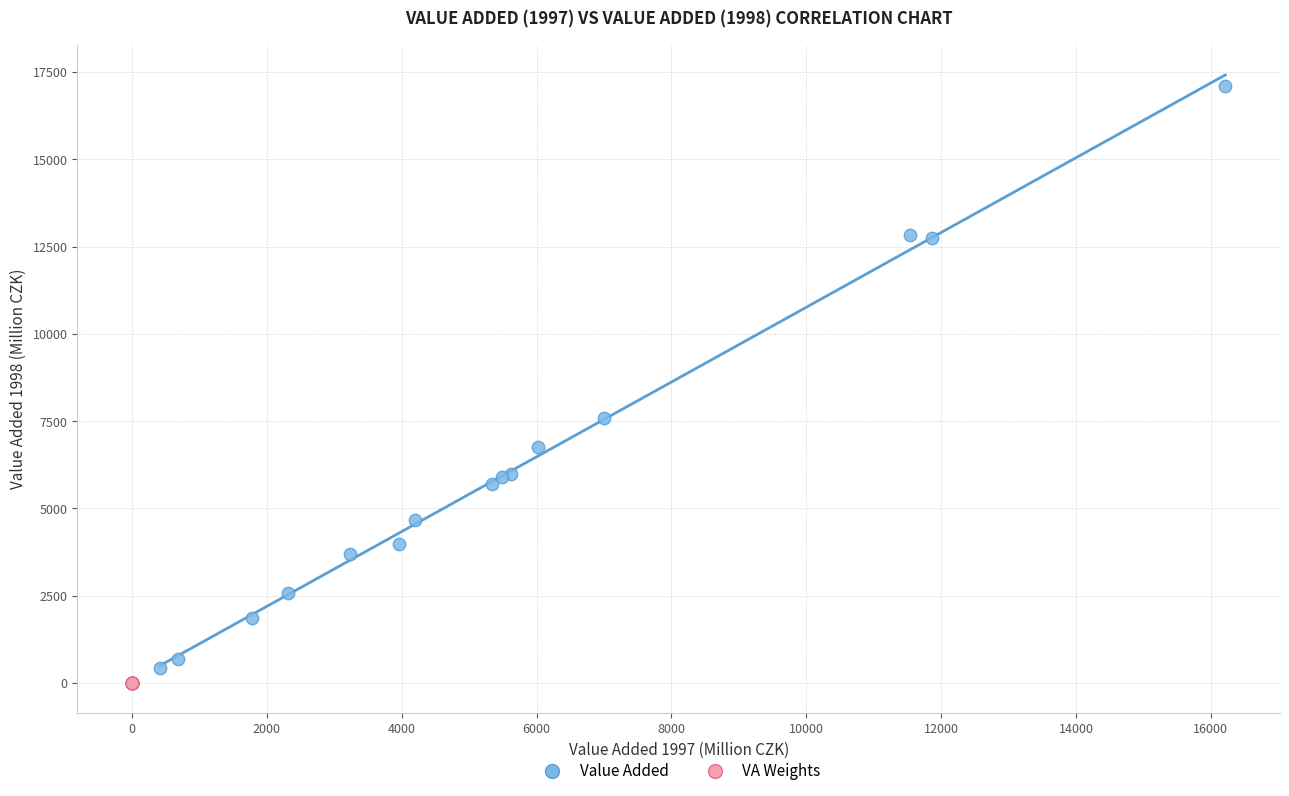

Which series contains the highest Y value?

Value Added